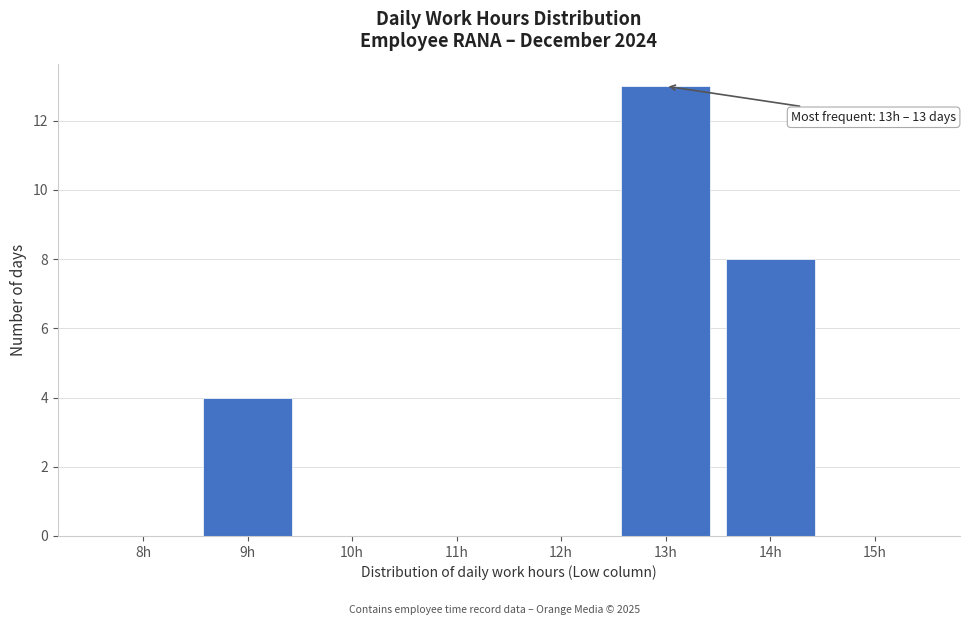

Reading right to left, what are all the values shown in this chart?

15h=0	14h=8	13h=13	12h=0	11h=0	10h=0	9h=4	8h=0